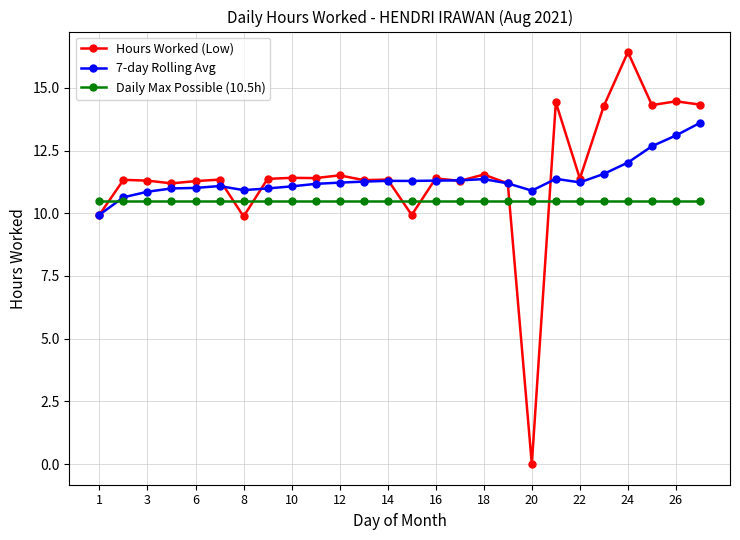

In 7-day Rolling Avg, how many points are higher than both neighbors (excluding endpoints)?

4